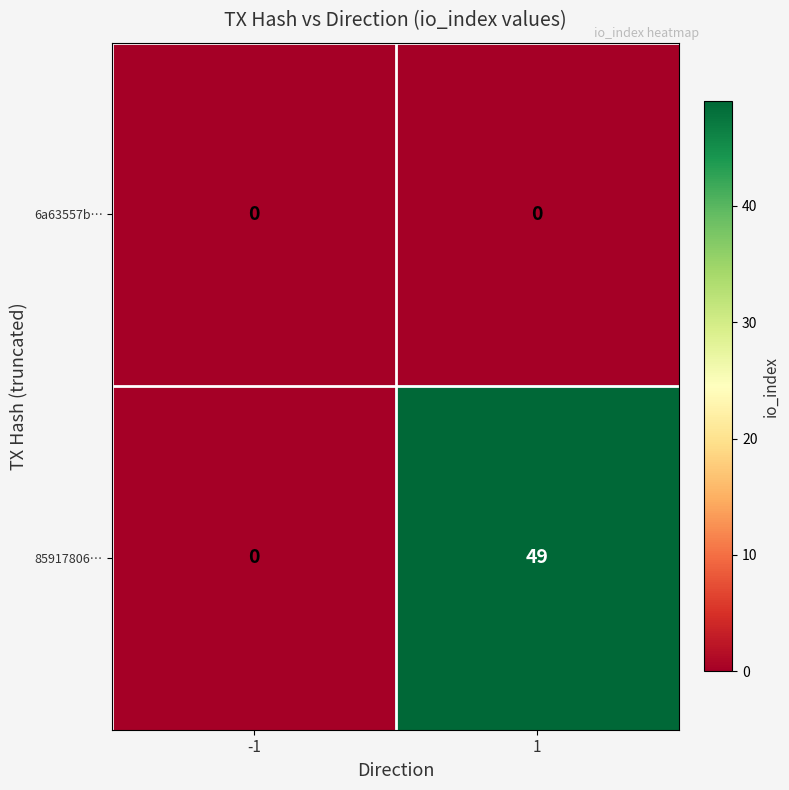

What is the difference between the maximum and minimum values in the 85917806… series?

49